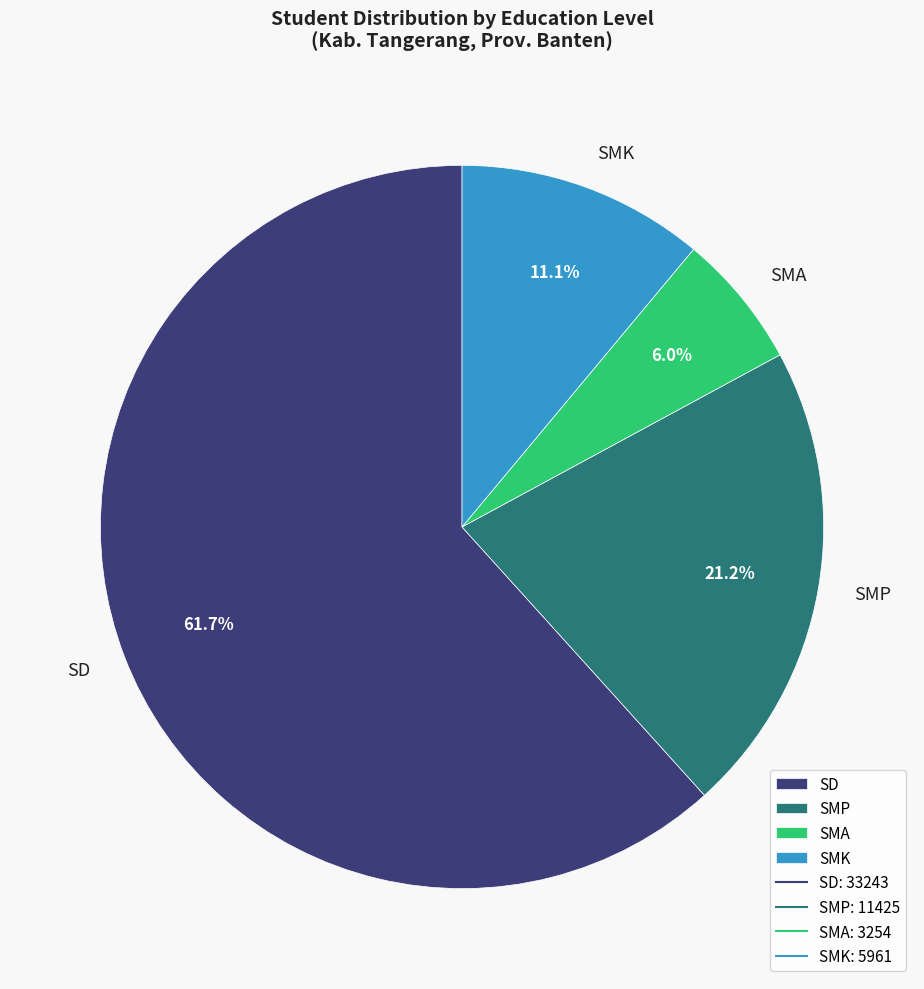

What percentage is NOT represented by SMA?

94.0%